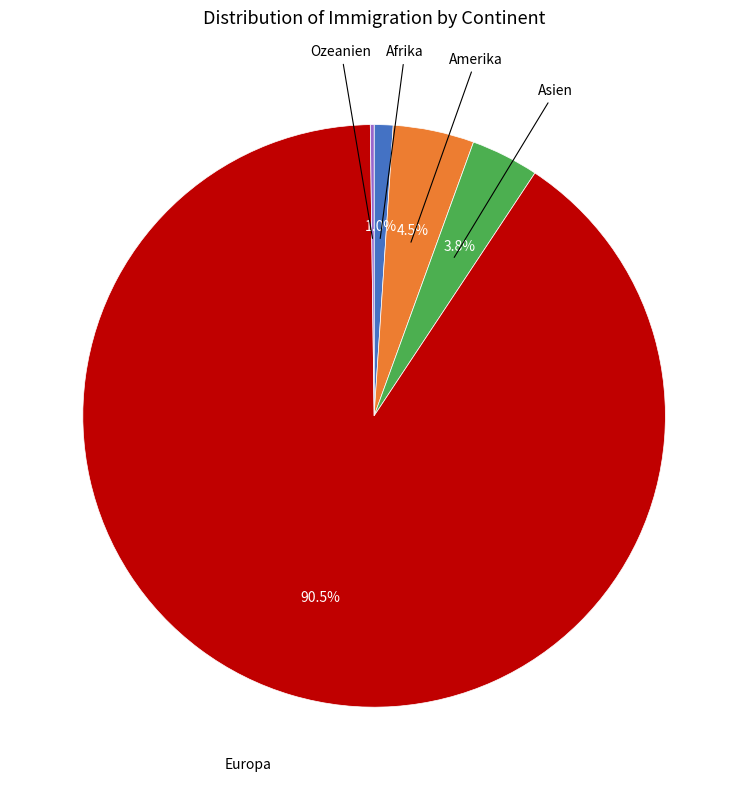

Is there any slice that represents more than half of the pie?

Yes